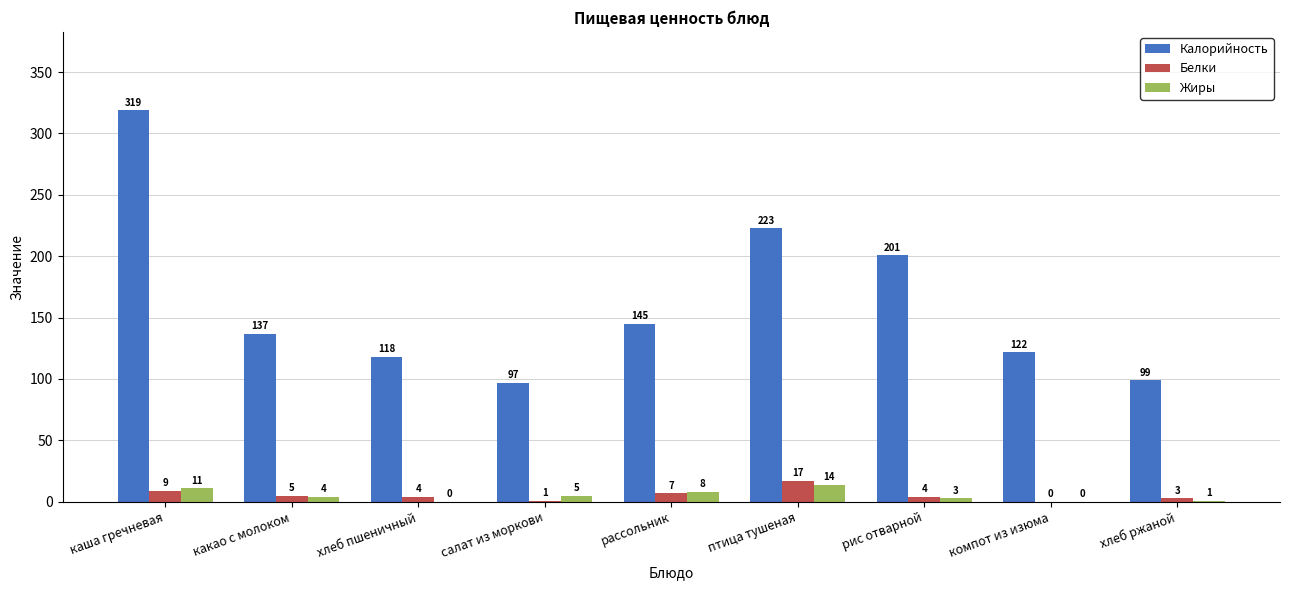

Which series changed the most between каша гречневая and птица тушеная?

Калорийность